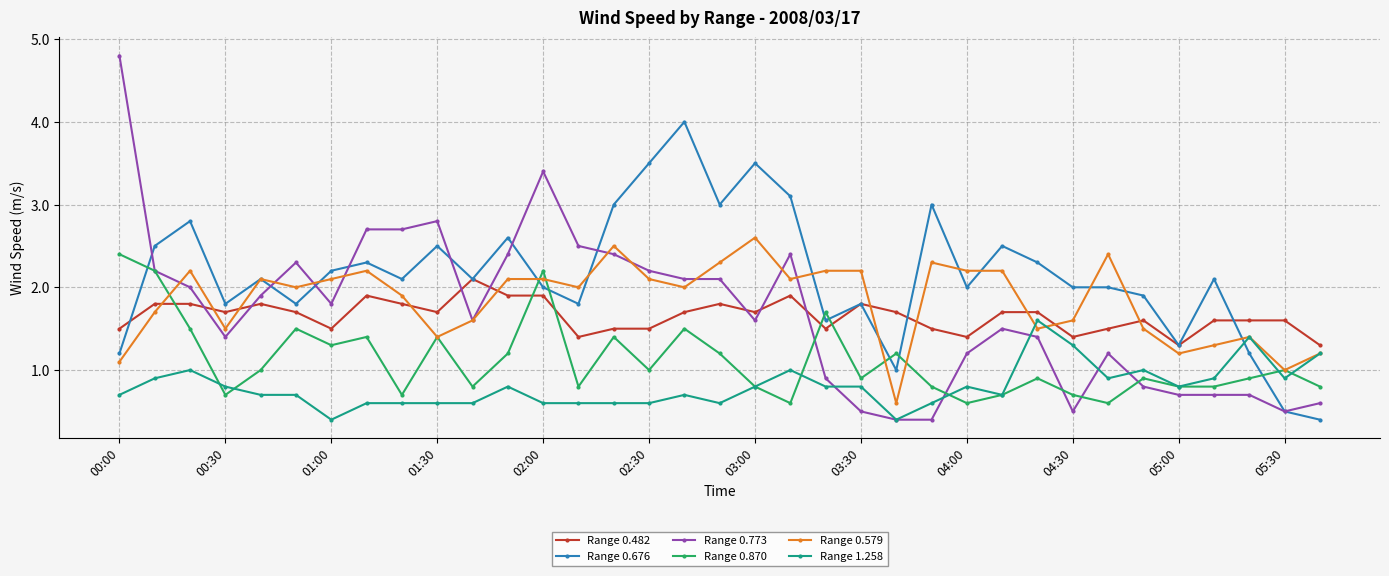

Rank the series by their maximum value, from lowest to highest.

Range 1.258, Range 0.482, Range 0.870, Range 0.579, Range 0.676, Range 0.773